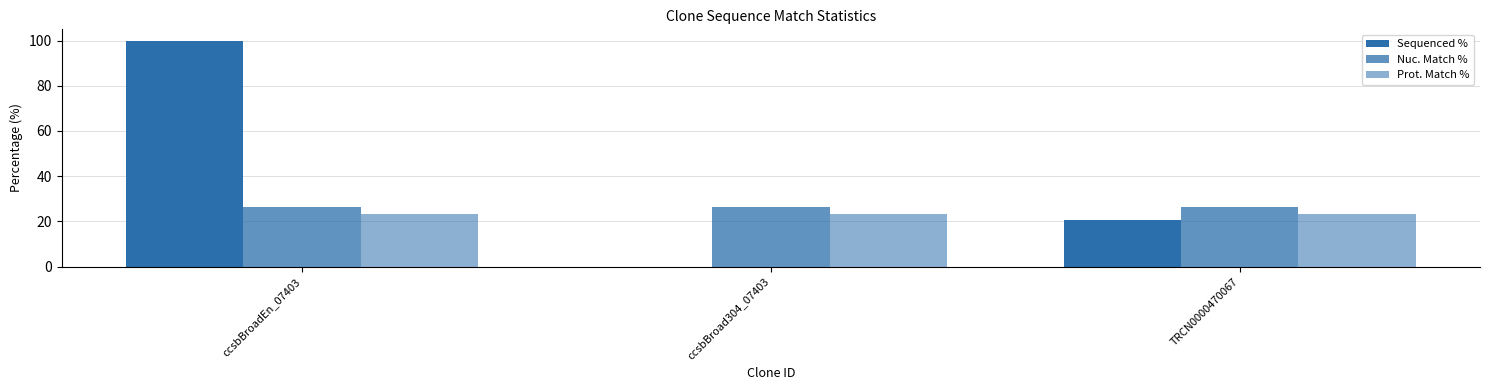

How many values in the Sequenced % series exceed 20?

2